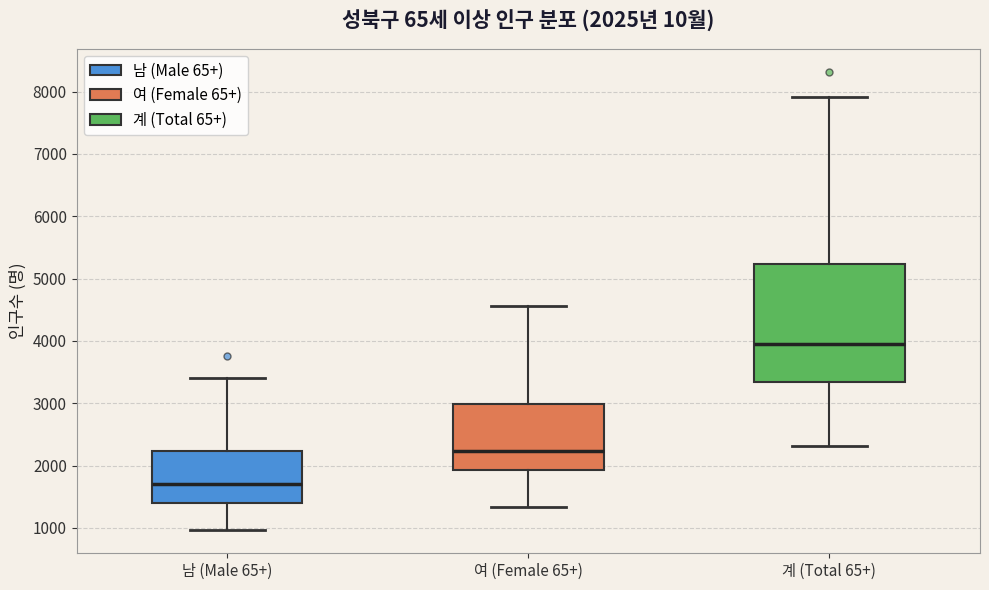

Which box's median line is the highest?

계 (Total 65+)